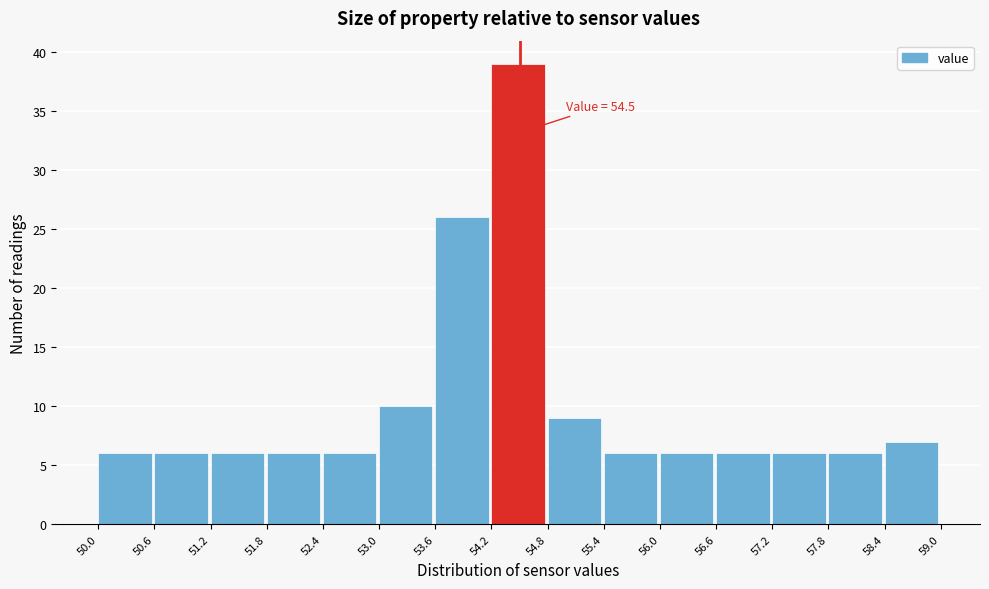

Over which range of the x-axis is the bar tallest?

54.2 to 54.8